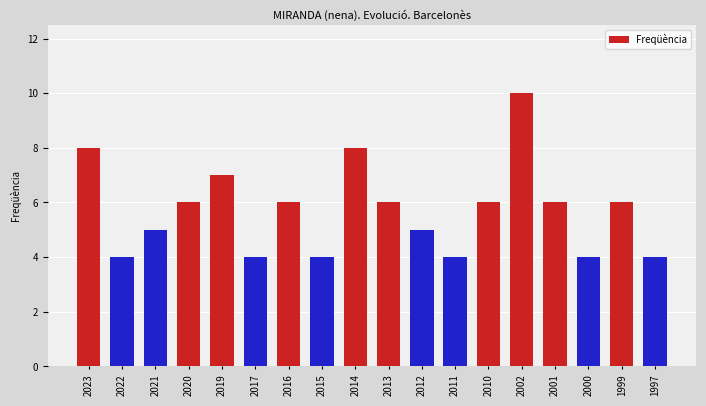

The value at 1997 is 4. True or false?

True